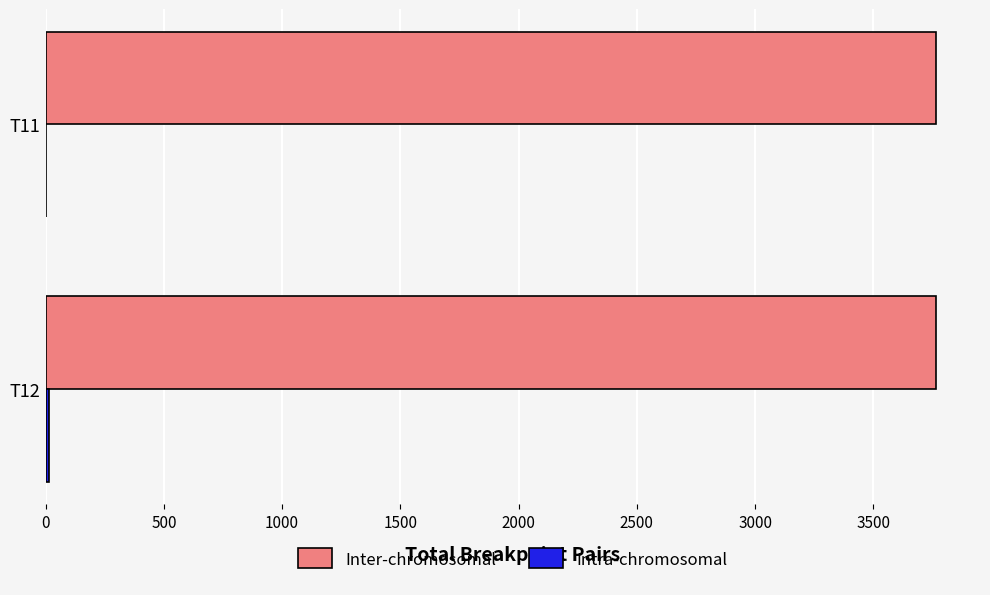

Which series has the largest total across all categories?

Inter-chromosomal